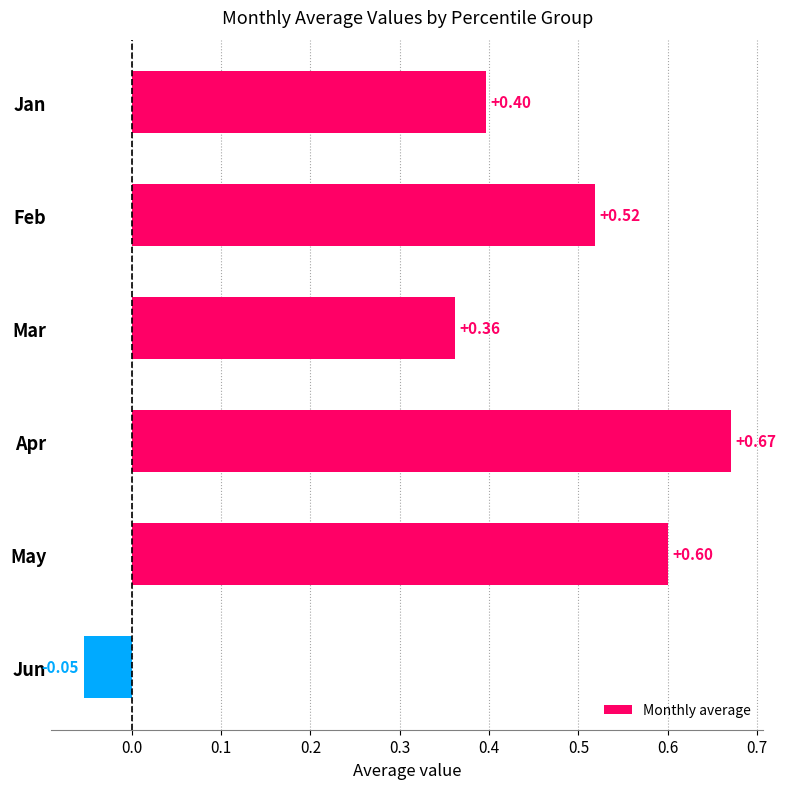

How many values are below zero?

1